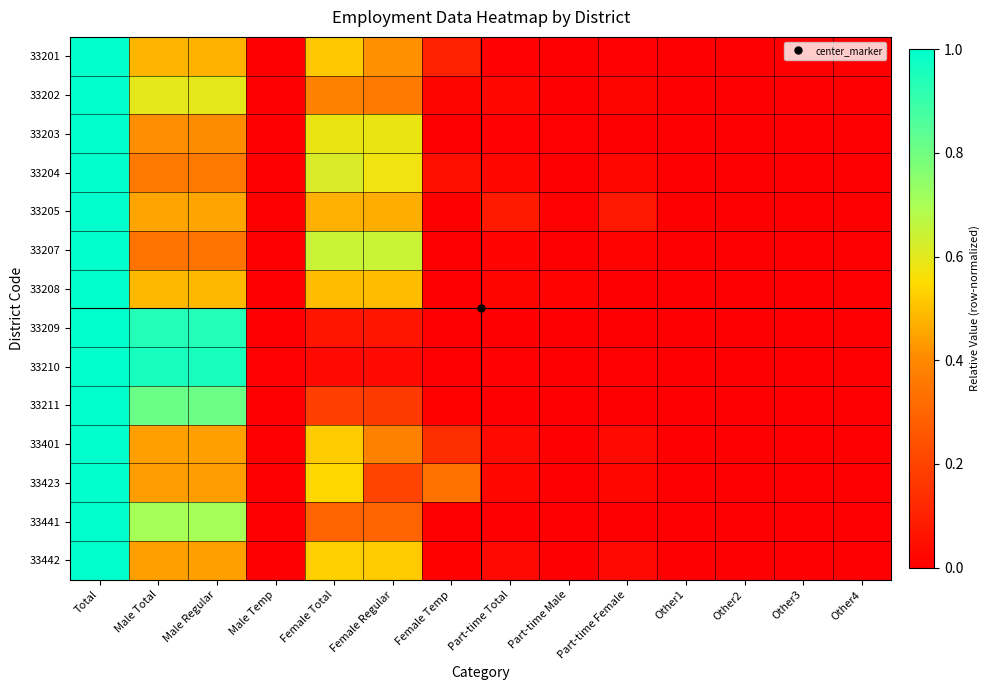

How many distinct data groups are displayed?

14